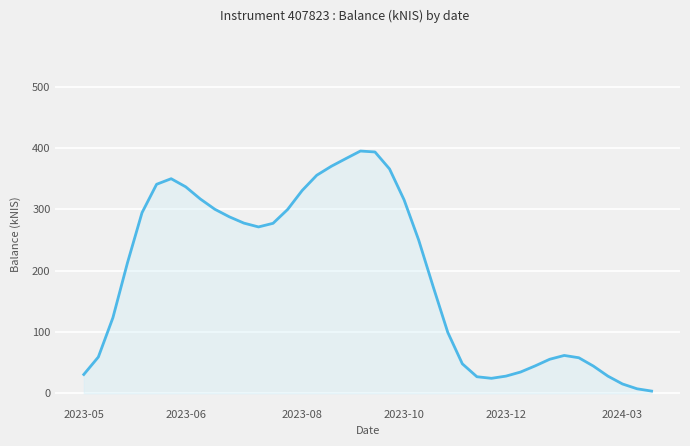

What is the maximum value shown in the chart?

395.2